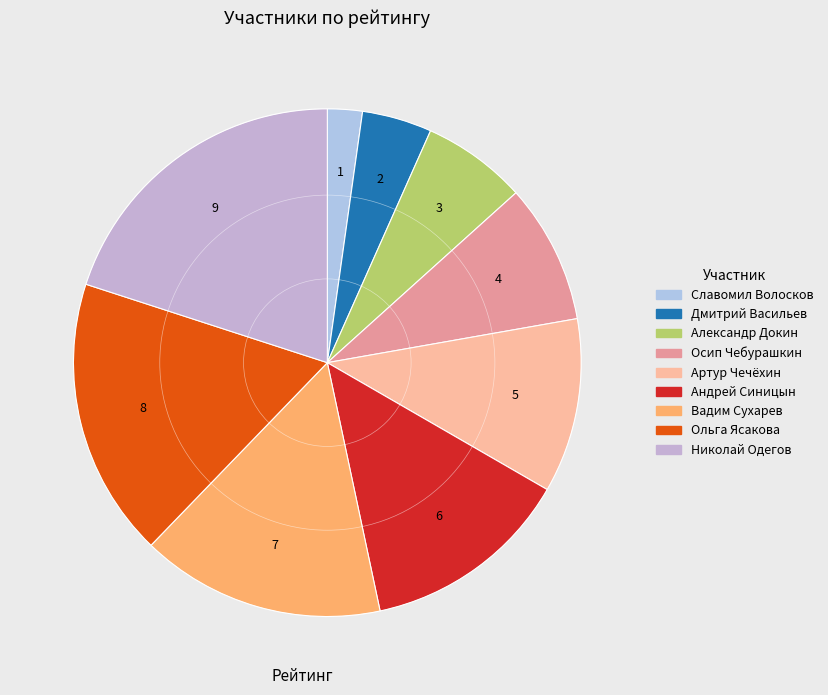

Count the number of slices in the pie.

9